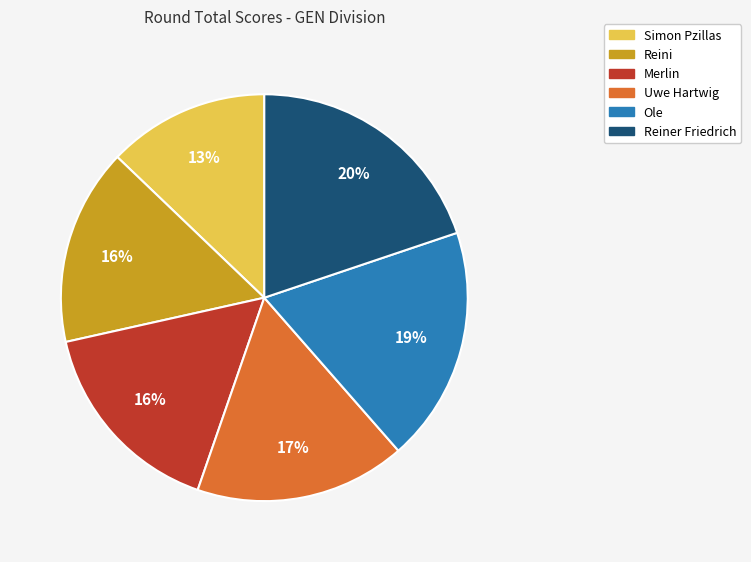

Count the number of slices in the pie.

6